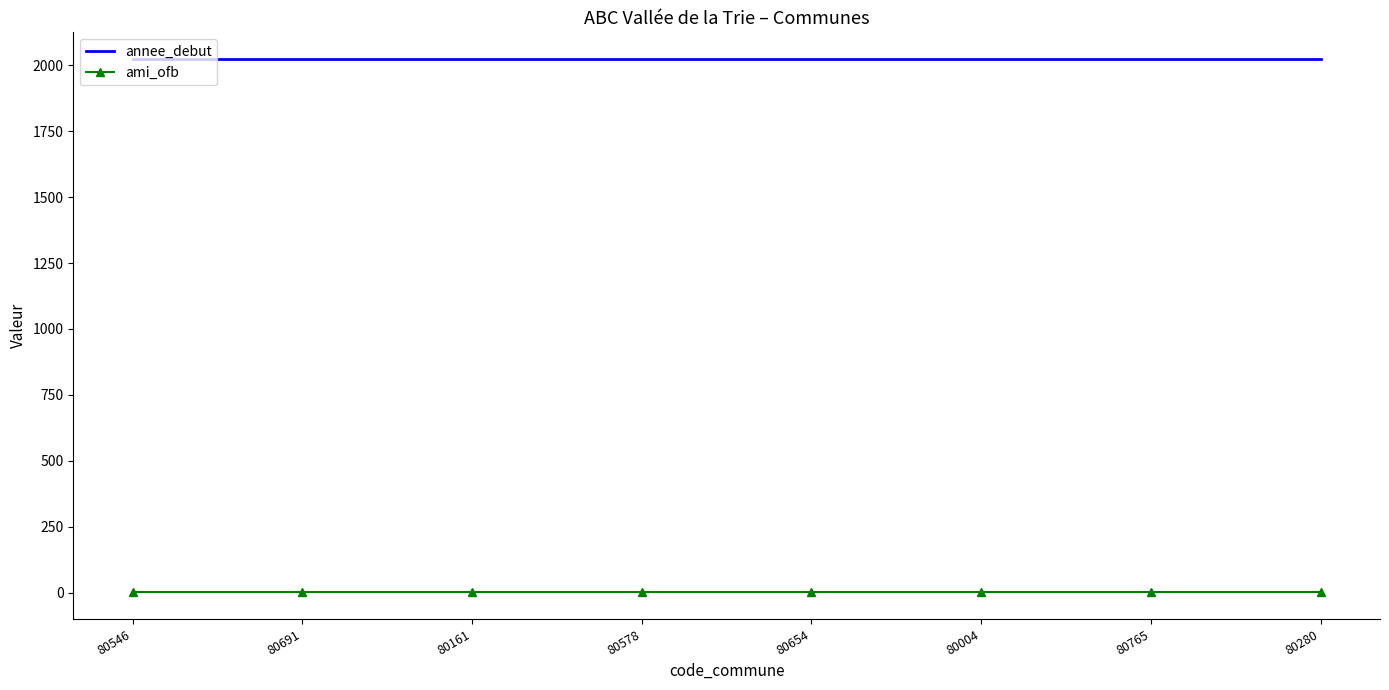

The value of ami_ofb at 80546 is 1. True or false?

True